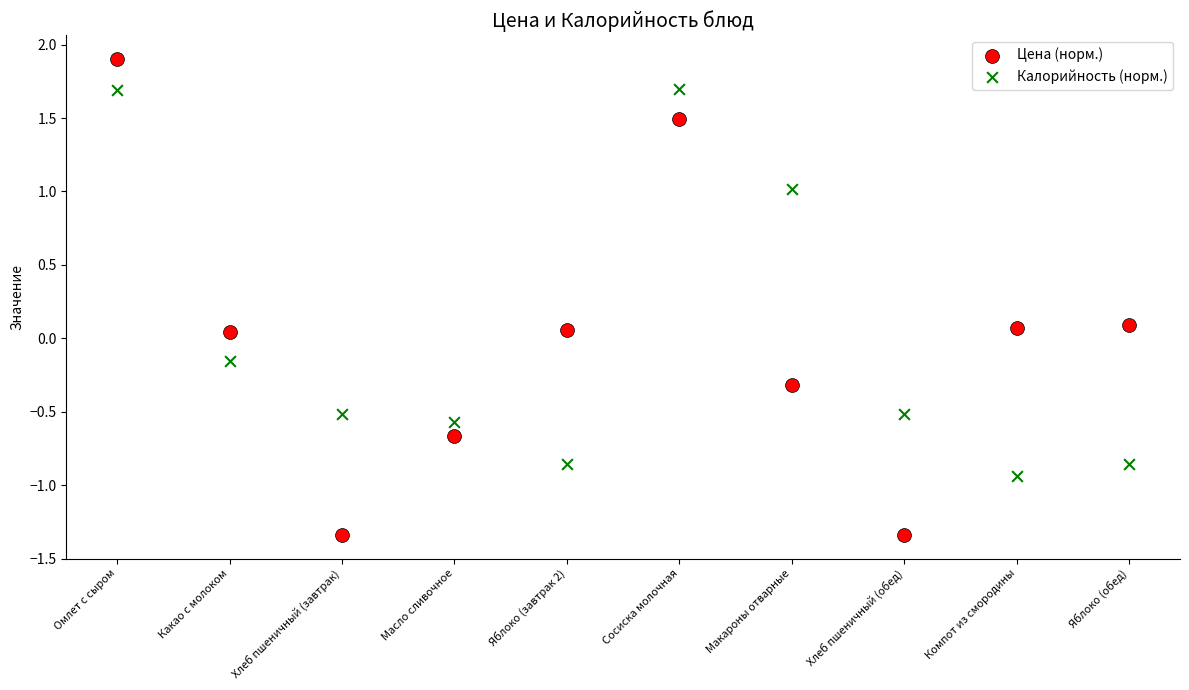

Which series contains the lowest Y value?

Цена (норм.)